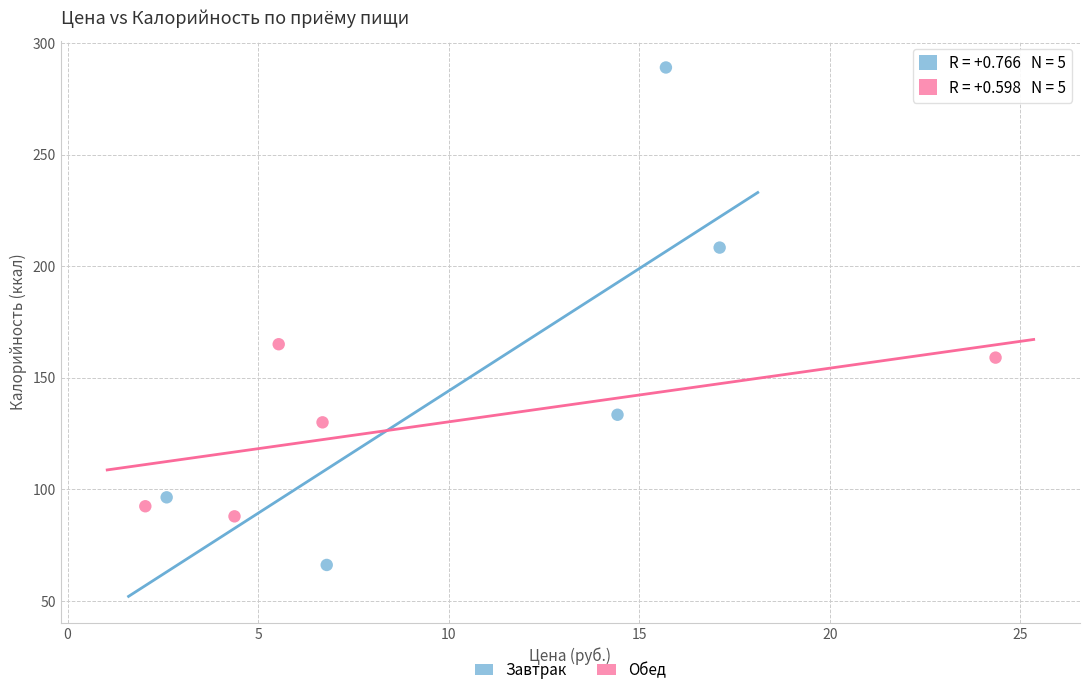

Which series reaches the maximum Y coordinate?

Завтрак